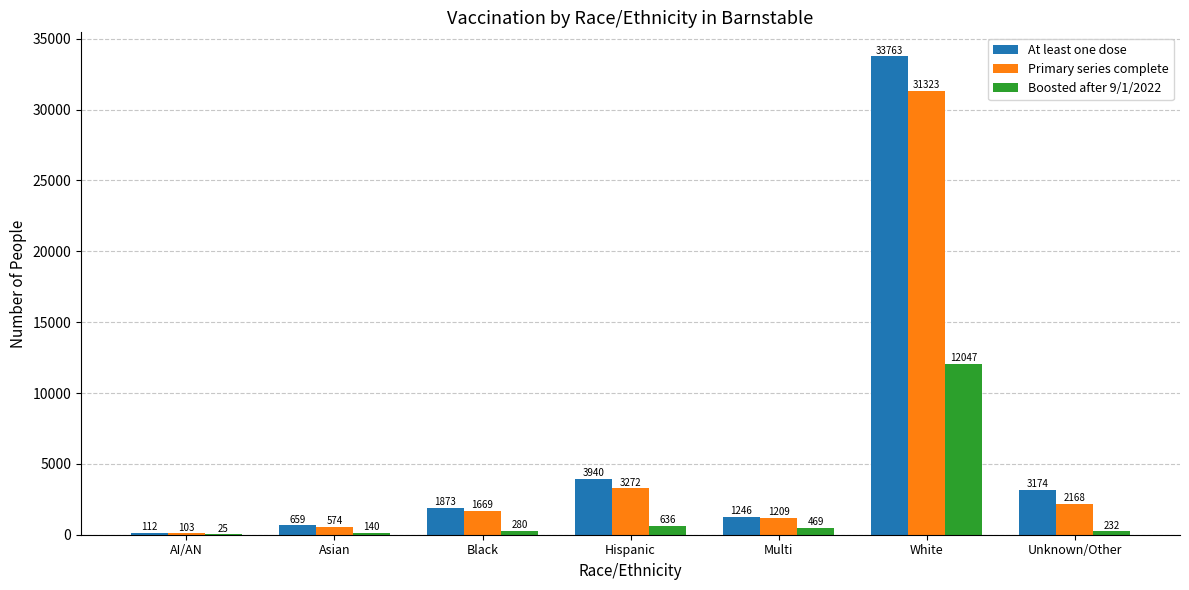

What is the greatest value displayed?

33763